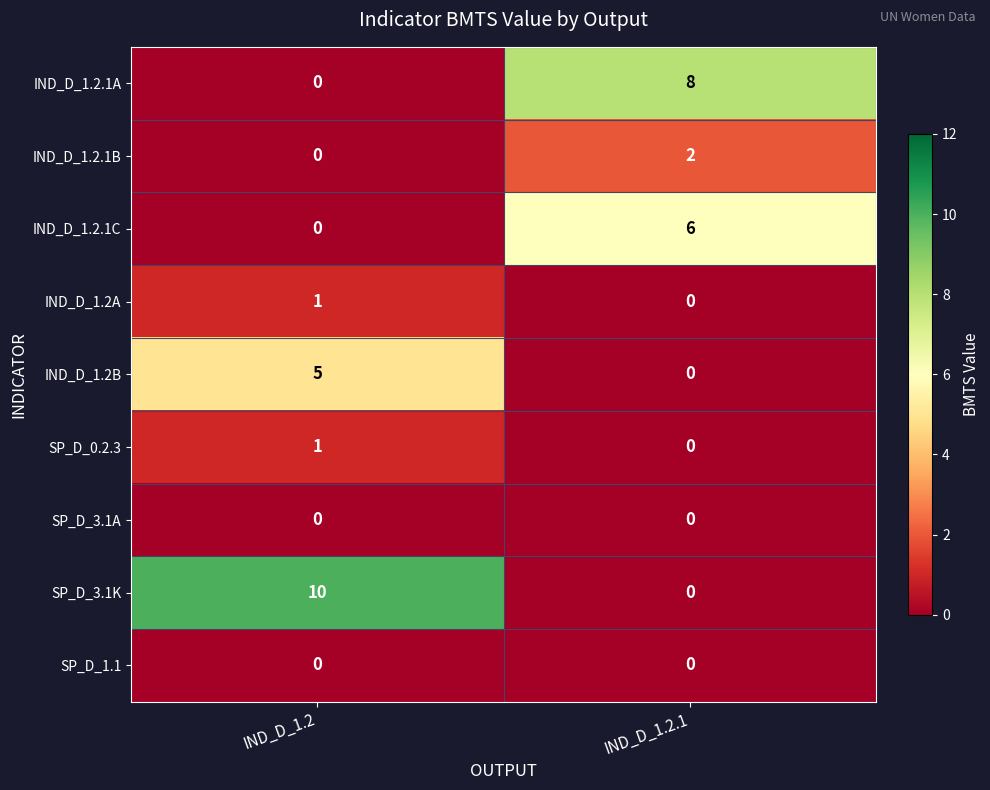

Count the number of data series in this chart.

9